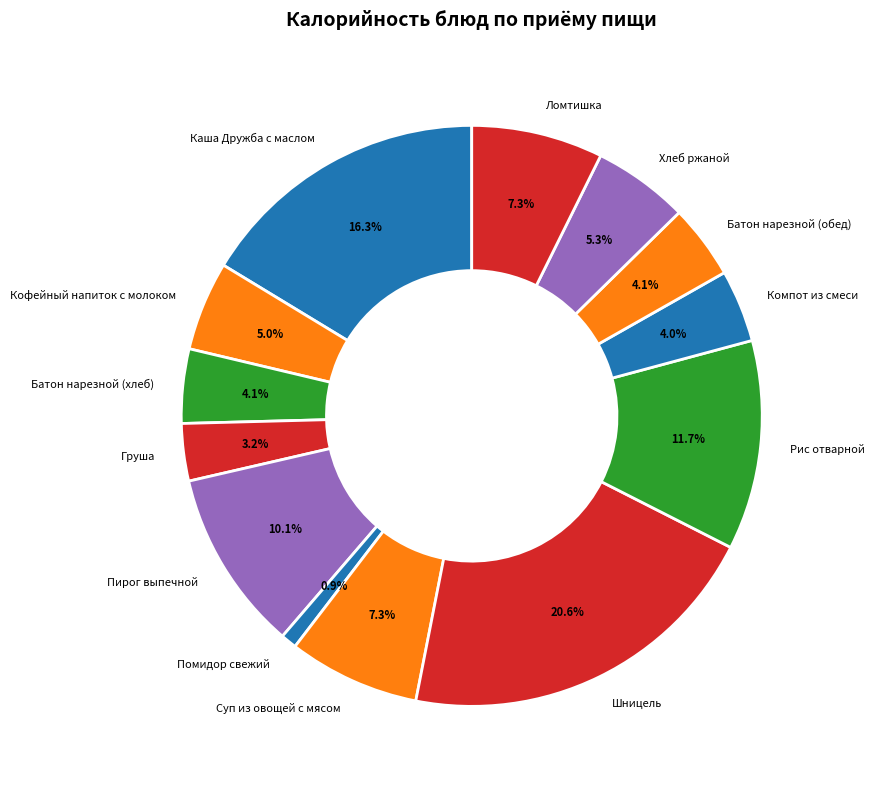

To the nearest percent, what is the difference between the largest and smallest slice percentages?

20%